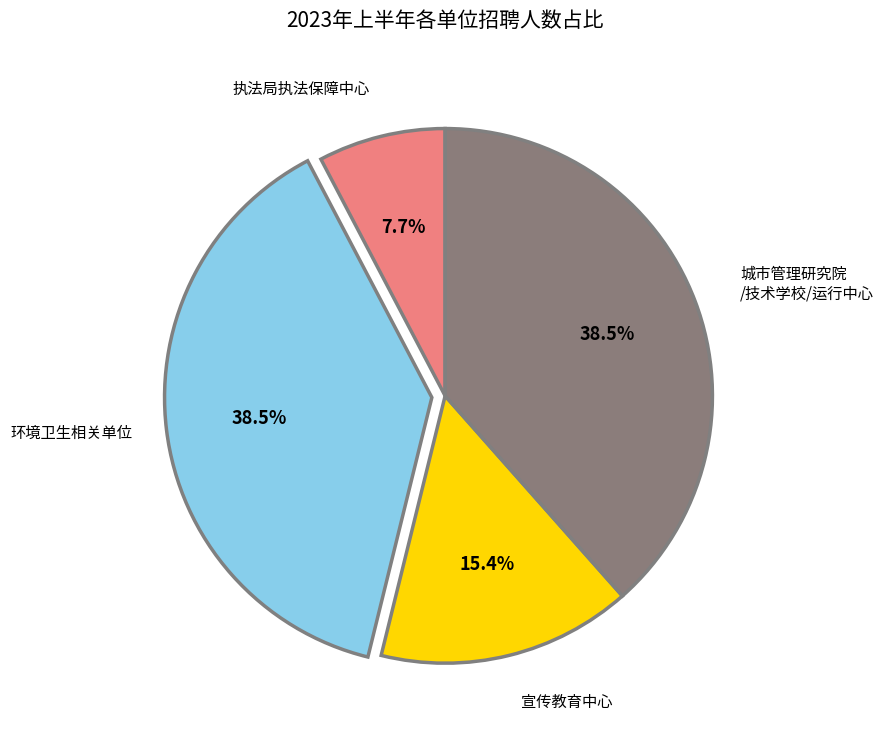

Does any single category account for the majority?

No